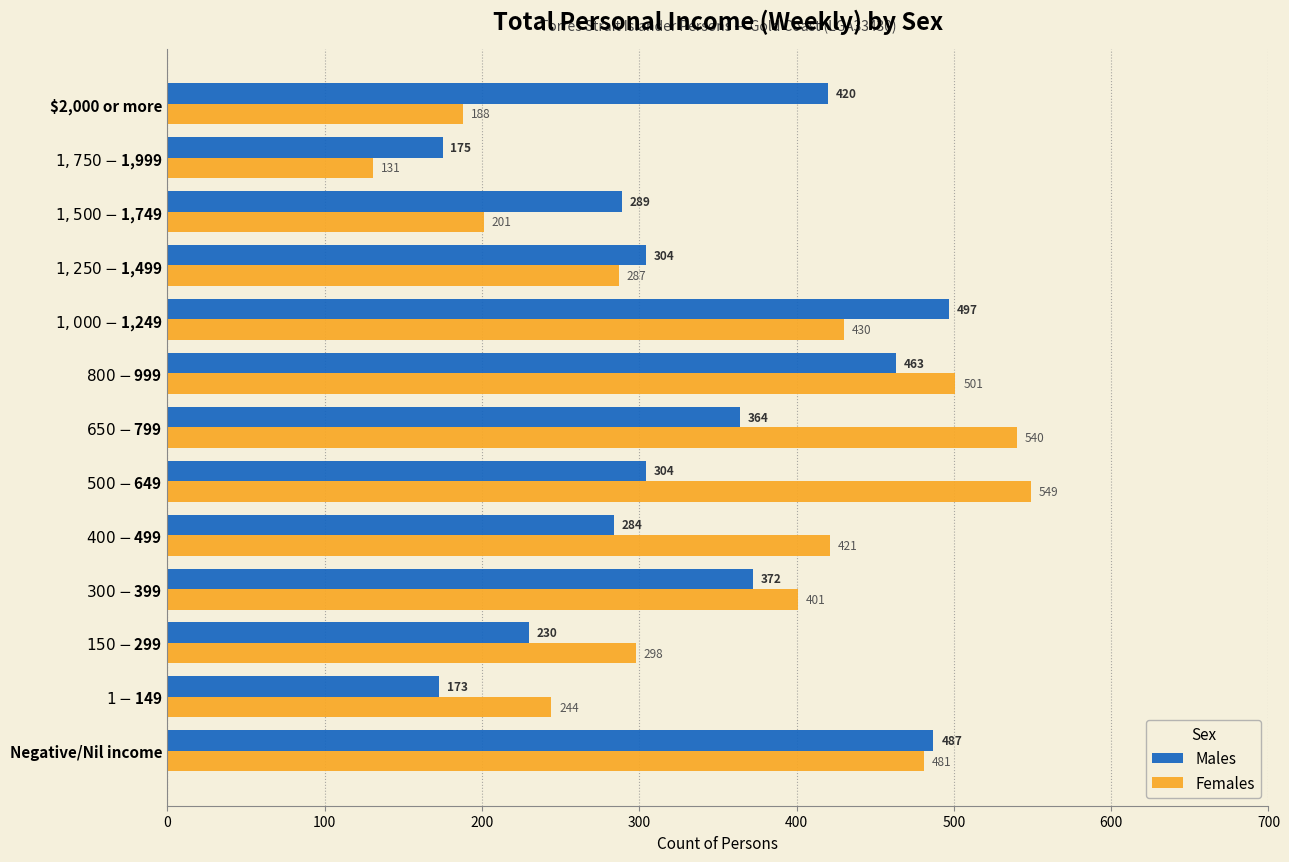

Between Negative/Nil income and $2,000 or more, which series saw the biggest shift?

Females